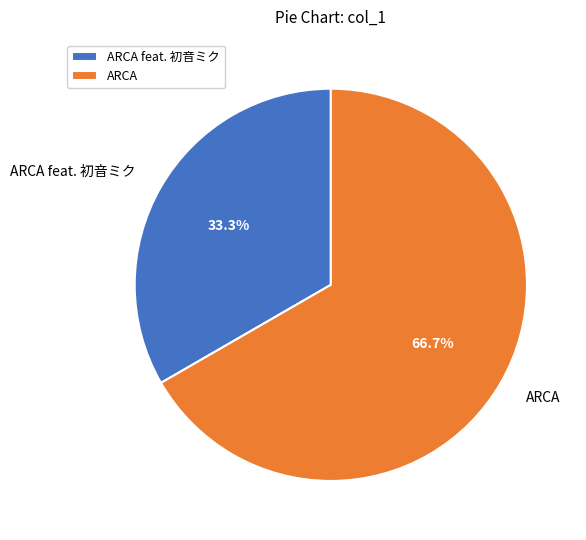

Count the number of slices in the pie.

2